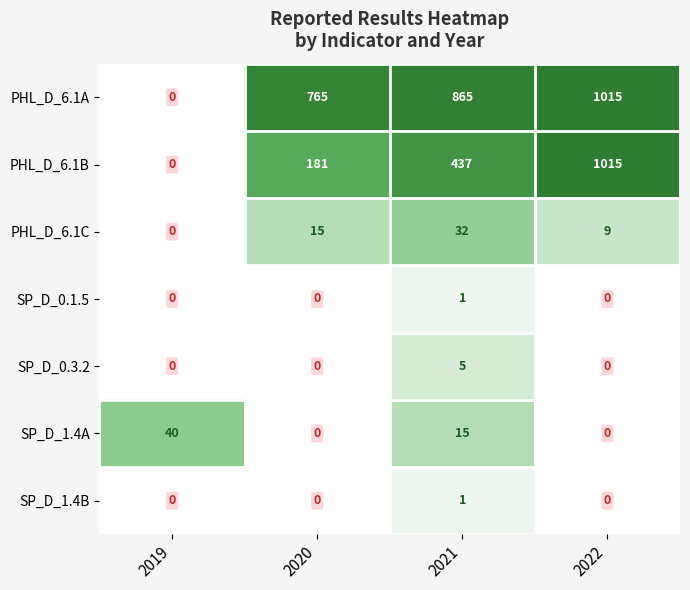

How many positive values does the SP_D_0.3.2 series have?

1